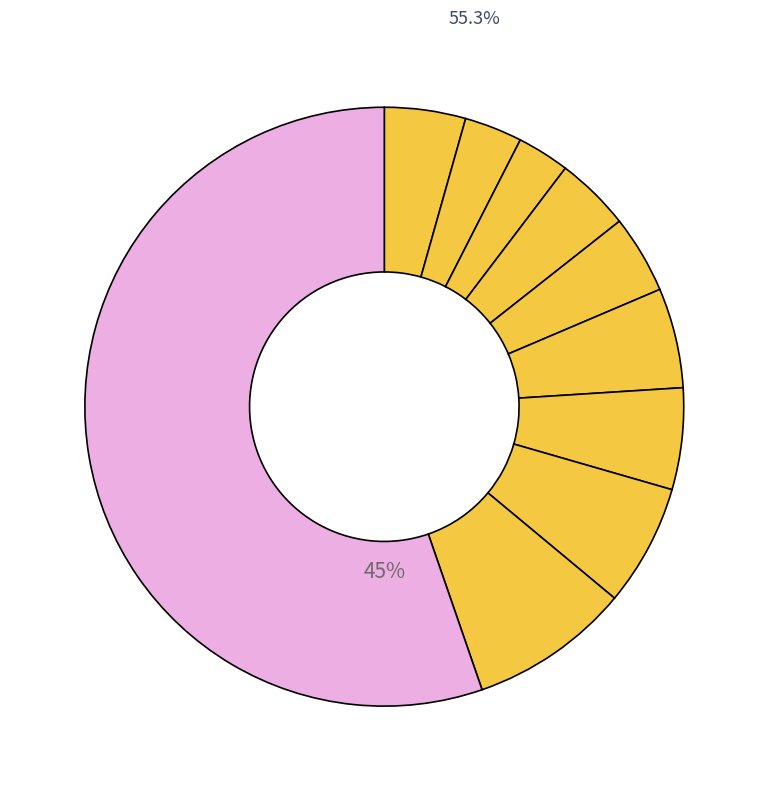

To the nearest percent, what percentage of the pie is pct55?

5%